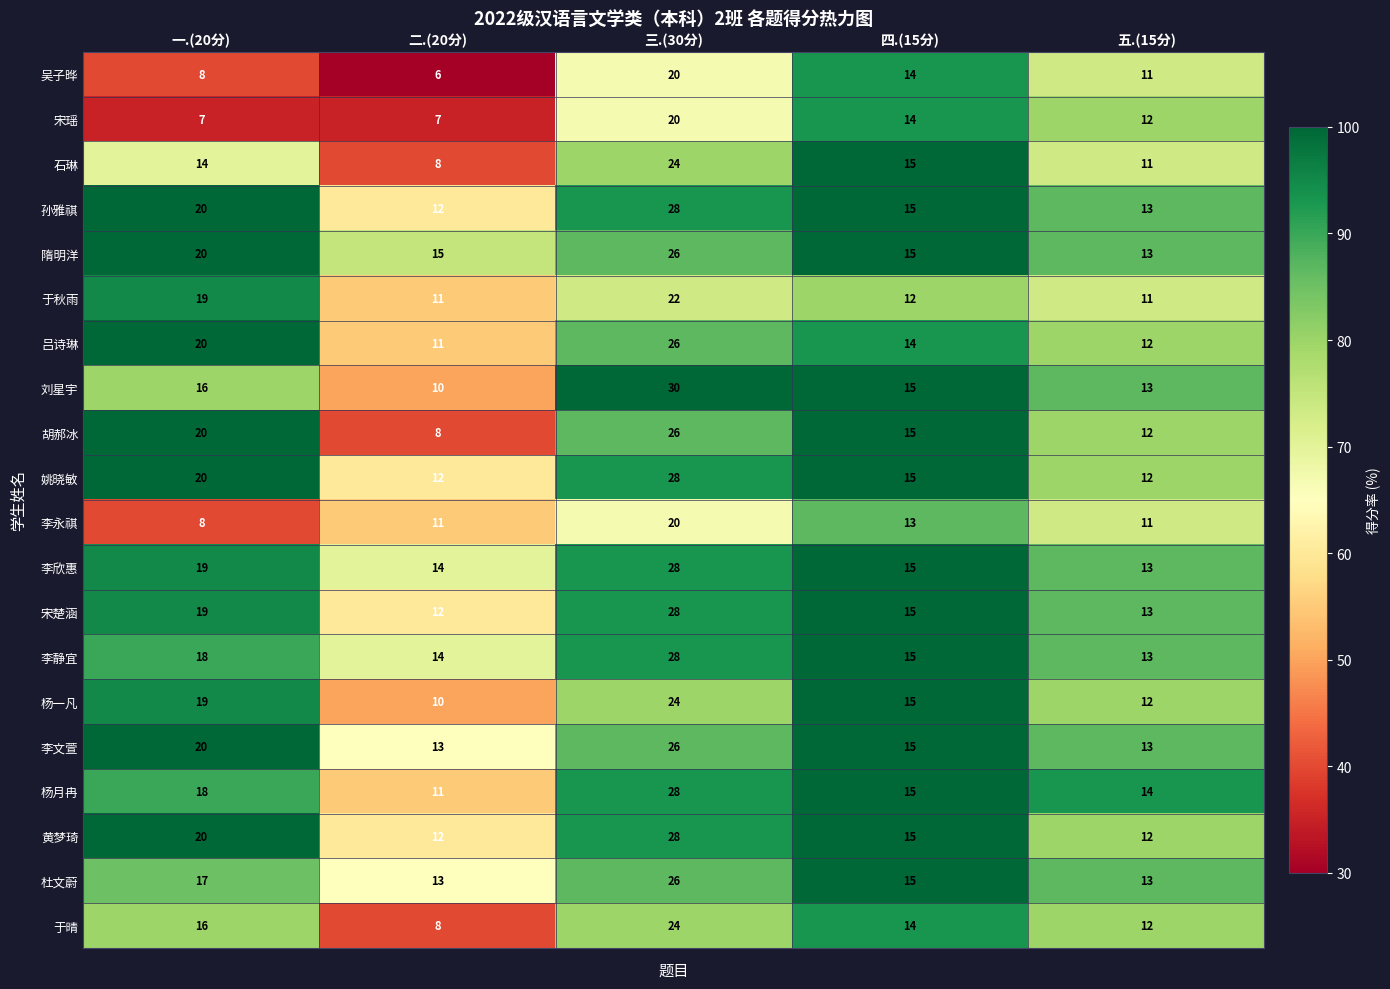

Count the number of categories in the chart.

5